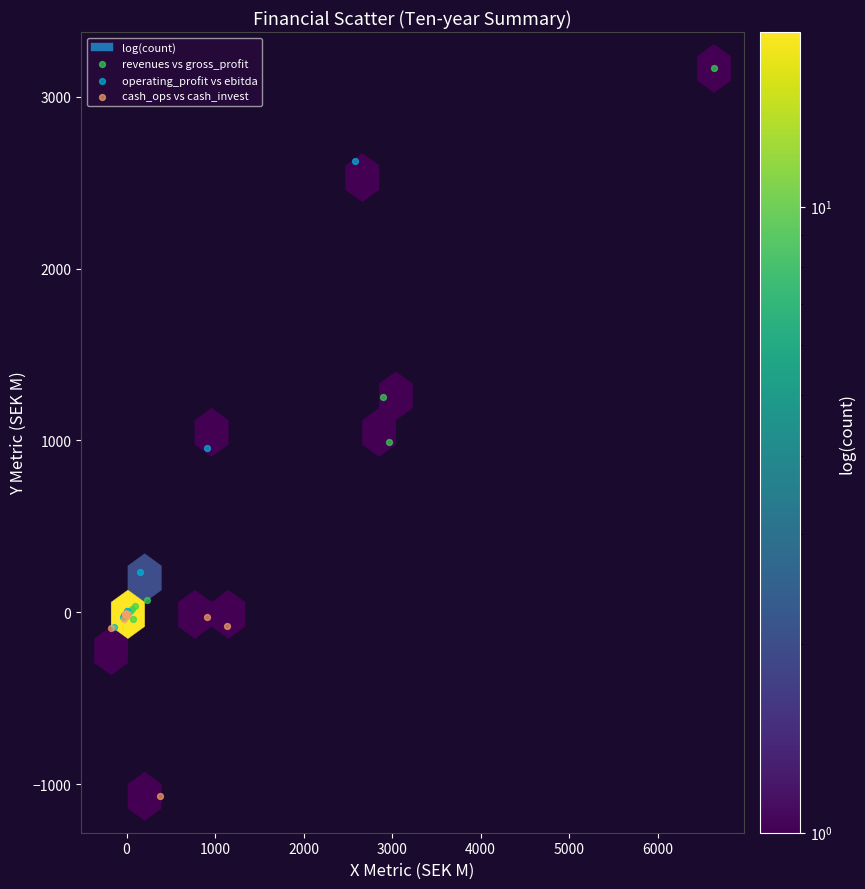

Which series contains the highest Y value?

revenues vs gross_profit